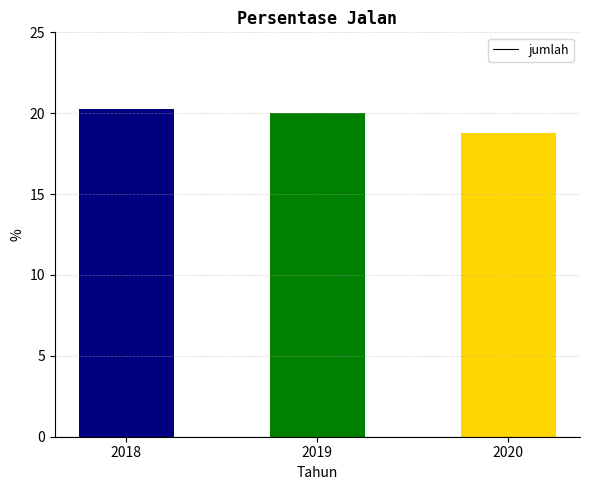

Between 2020 and 2018, which is larger?

2018